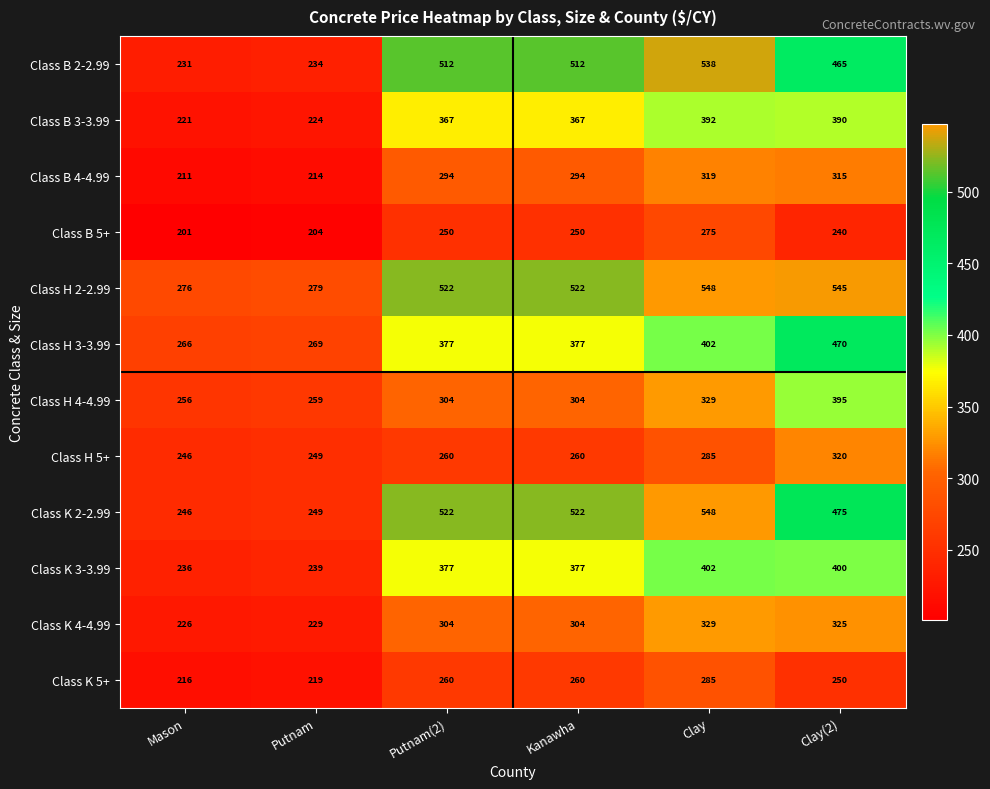

What is the lowest value of the Class K 2-2.99 series?

246